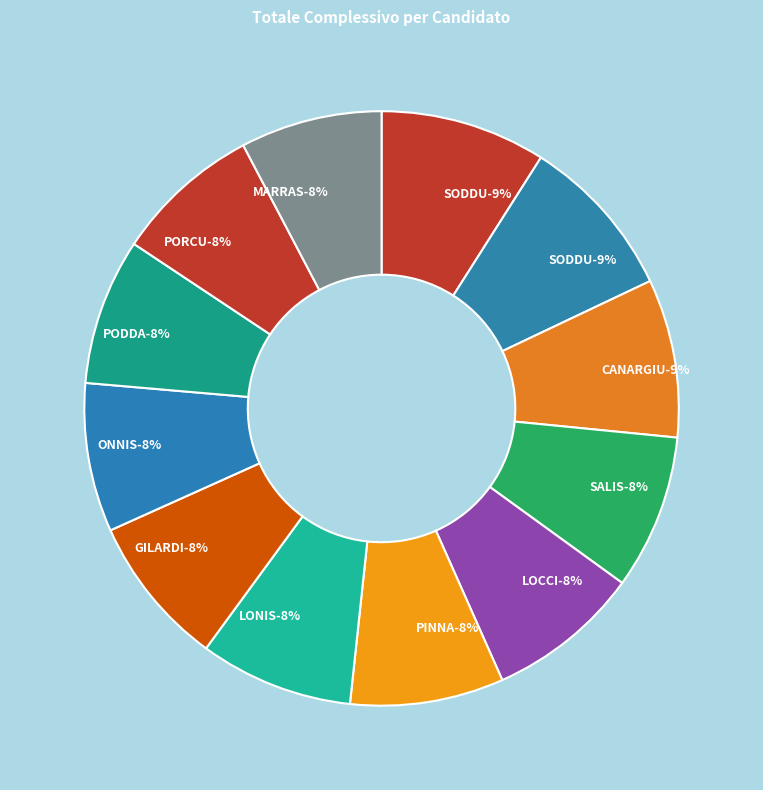

What percentage is the GILARDI Maura slice, to the nearest percent?

8%